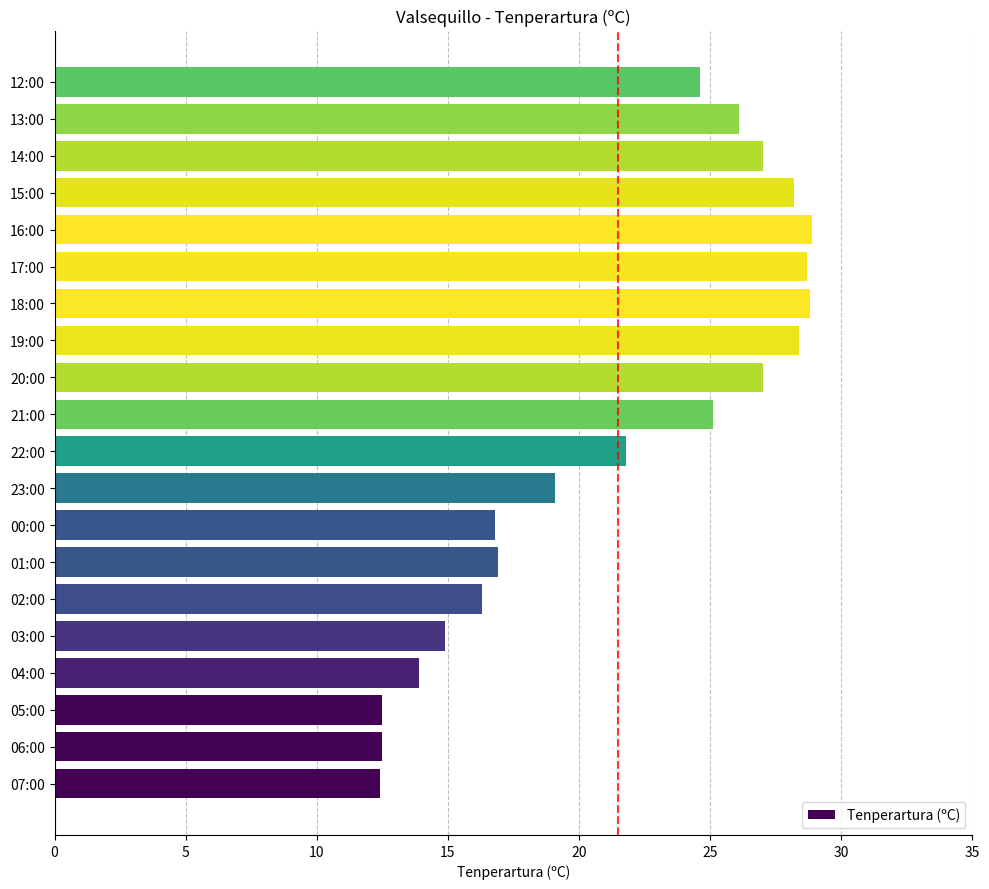

What is the average value?

21.5